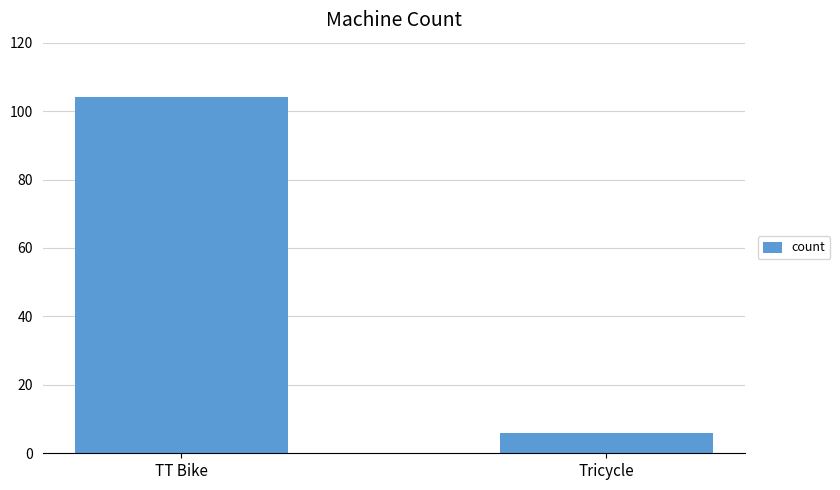

What is the label of the 2nd bar from the left?

Tricycle